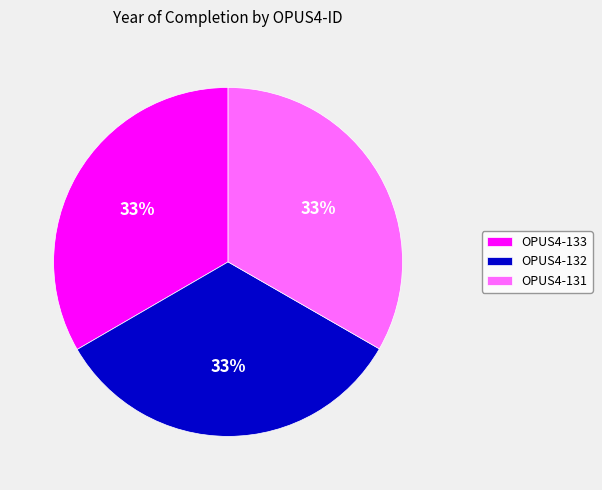

Do OPUS4-131 and OPUS4-132 together represent more than half of the pie?

Yes